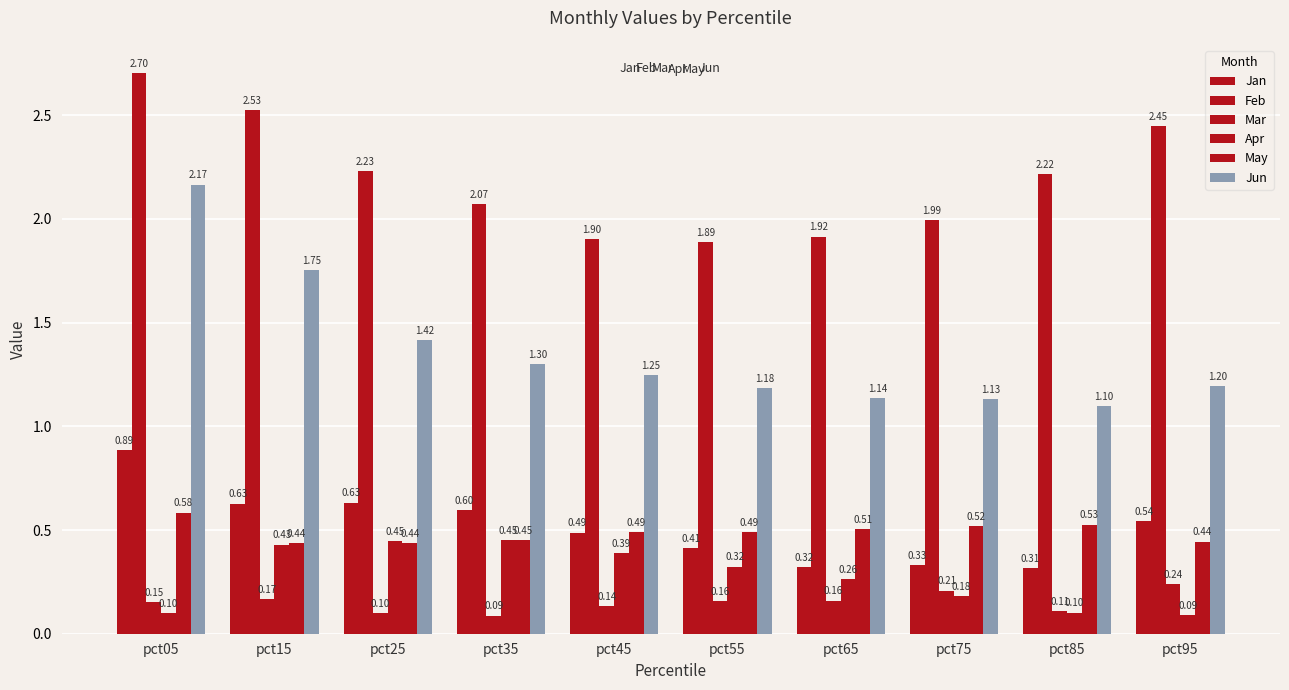

How many groups of bars are there?

10